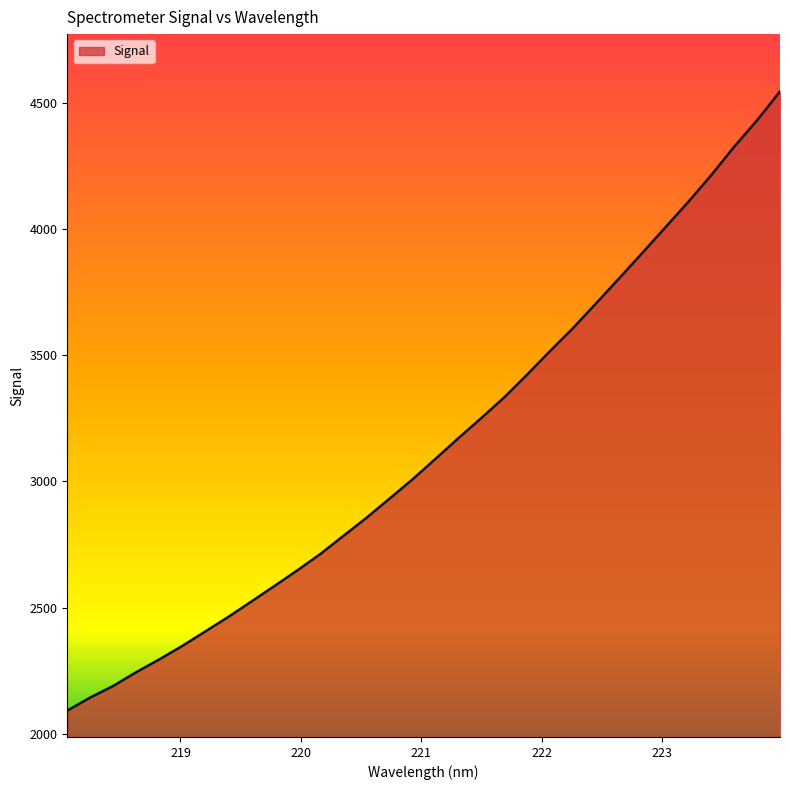

What is the greatest value displayed?

4545.6